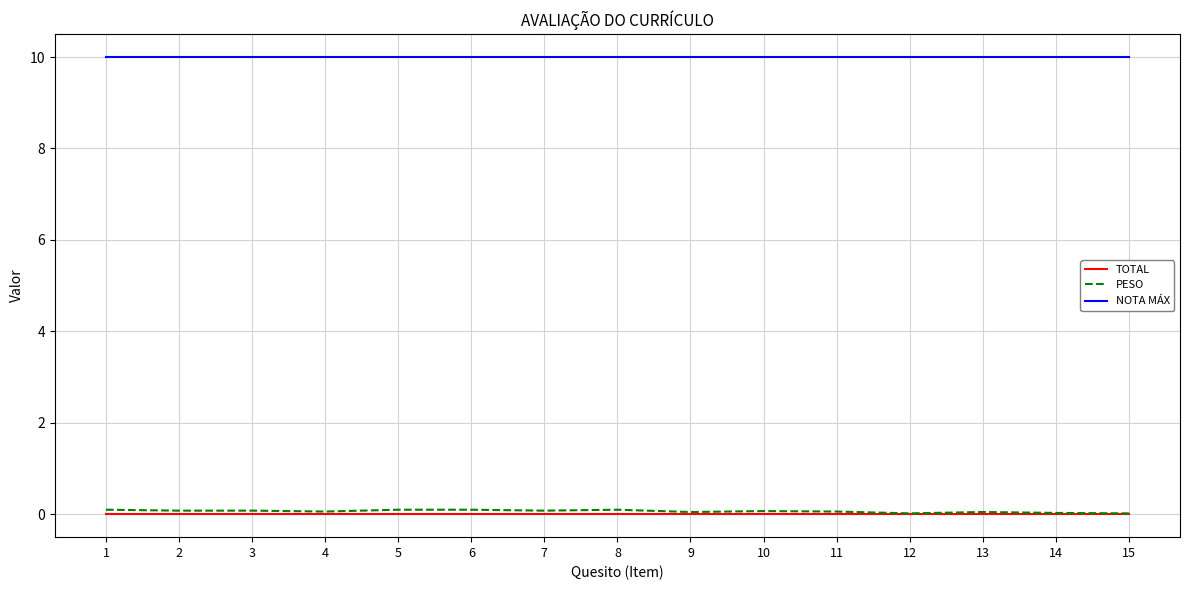

Which series has the largest total across all categories?

NOTA MÁX